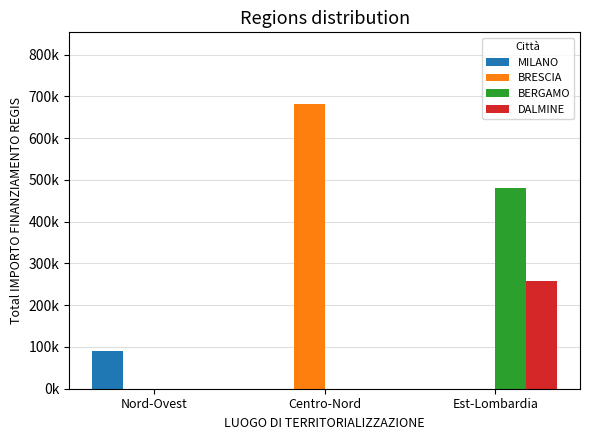

List the series in order of their overall mean, highest first.

BRESCIA, BERGAMO, DALMINE, MILANO